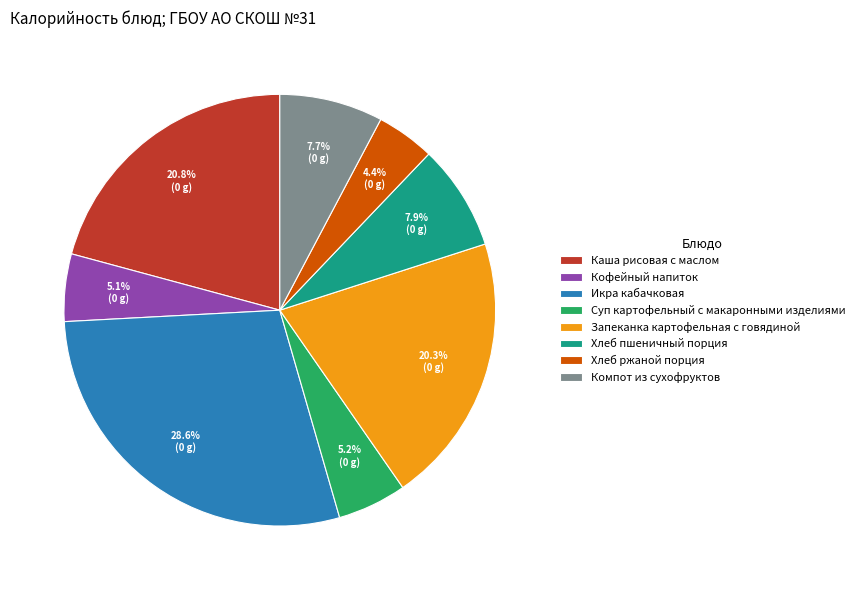

Count the number of slices in the pie.

8